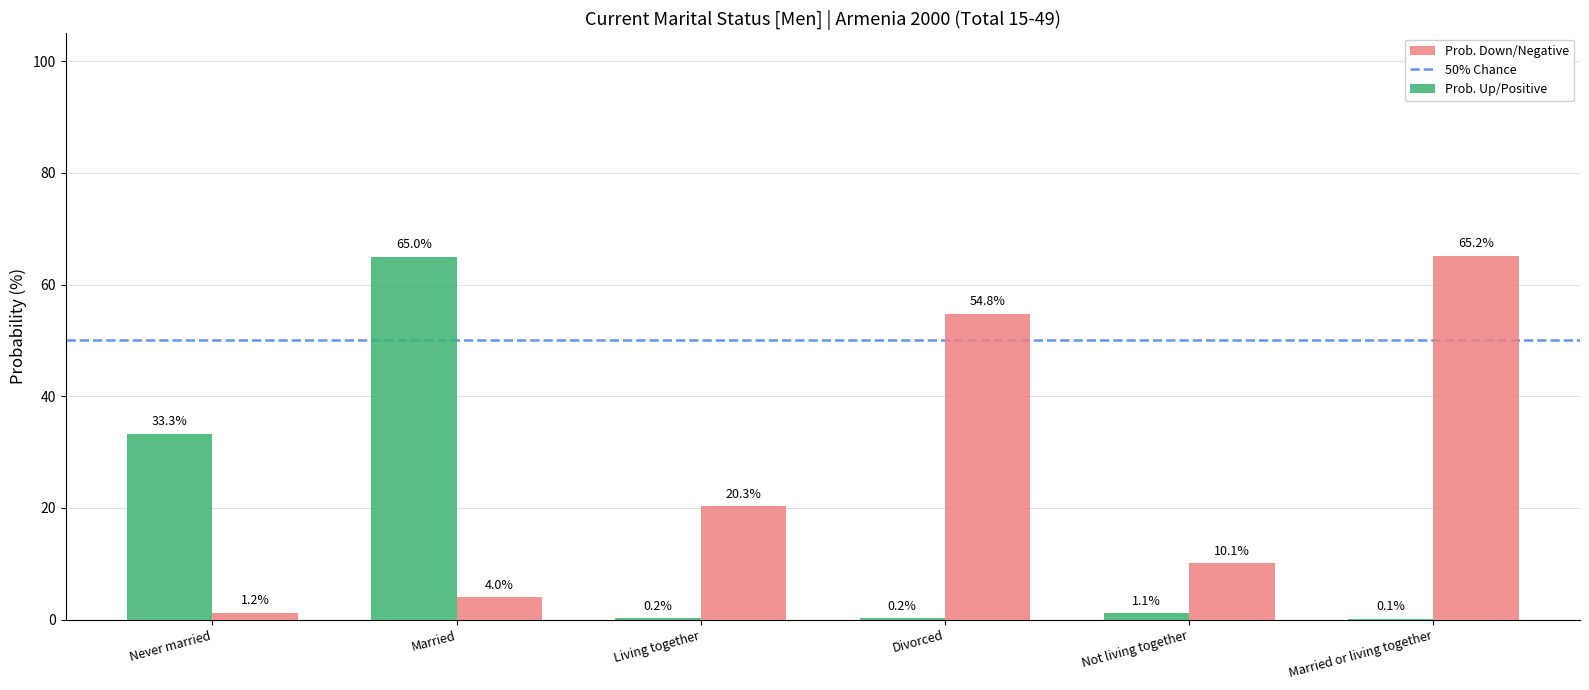

Which series changed the most between Living together and Divorced?

Prob. Down/Negative